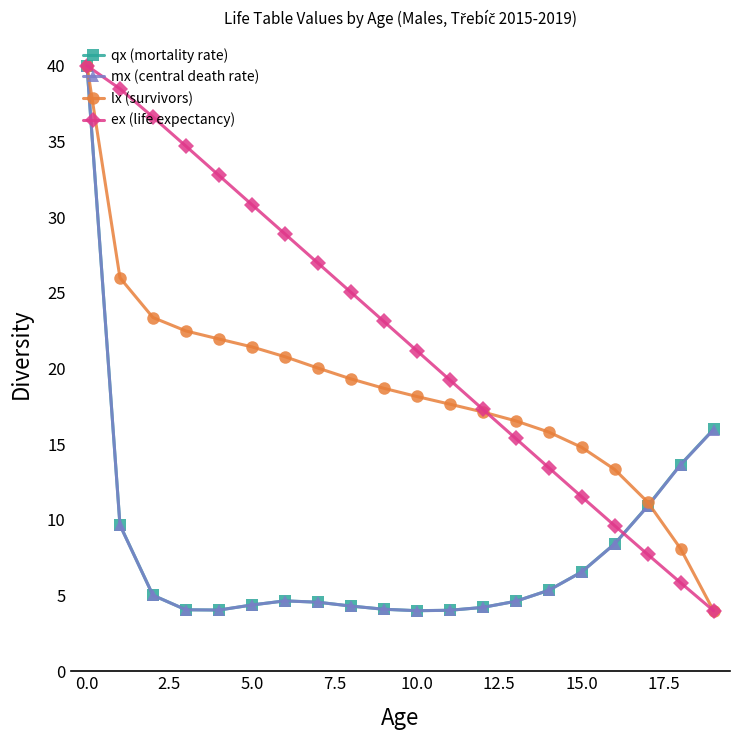

What is the maximum value for qx (mortality rate)?

40.0